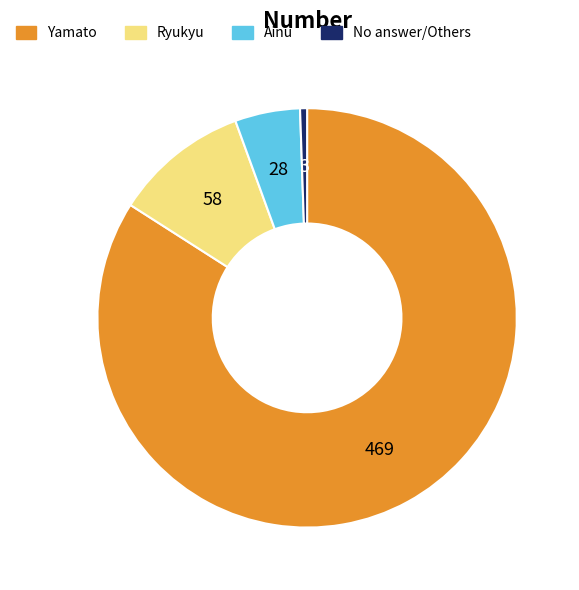

Does any single category account for the majority?

Yes